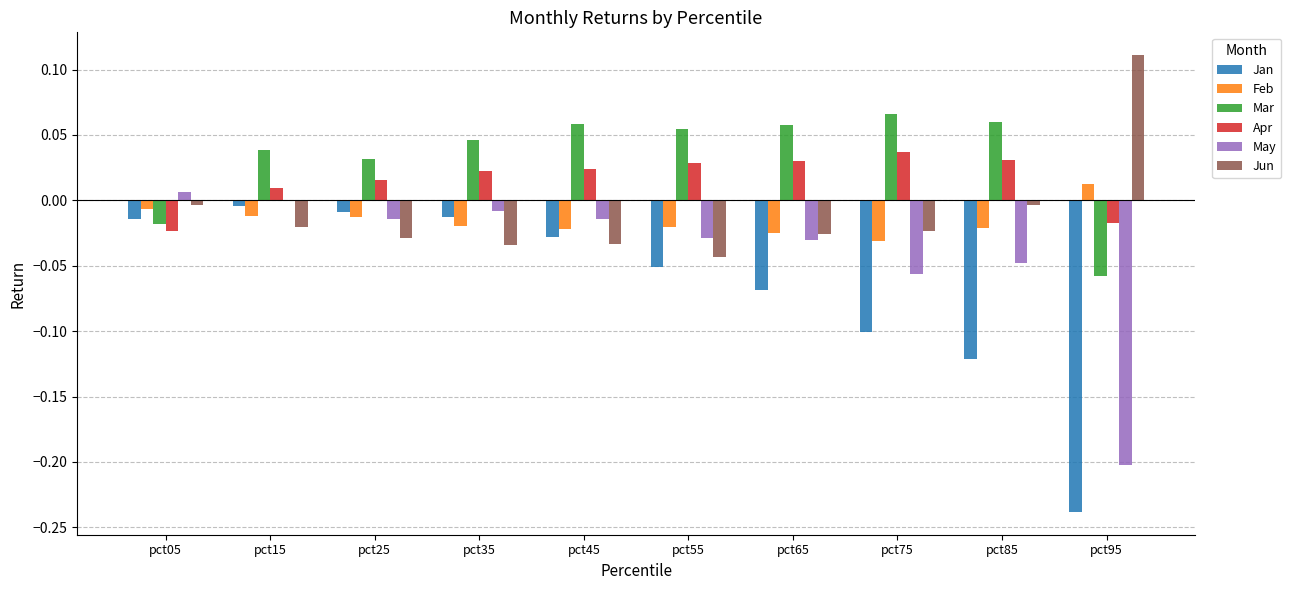

The Jun series shows -0.0 at pct25. True or false?

True